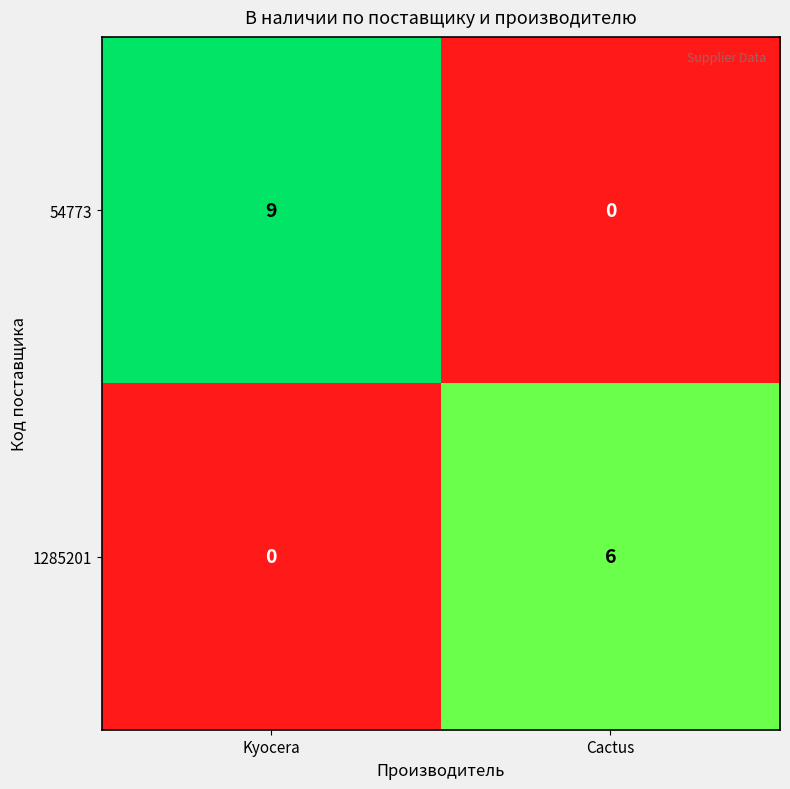

Which category has the highest value in the 1285201 series?

Cactus